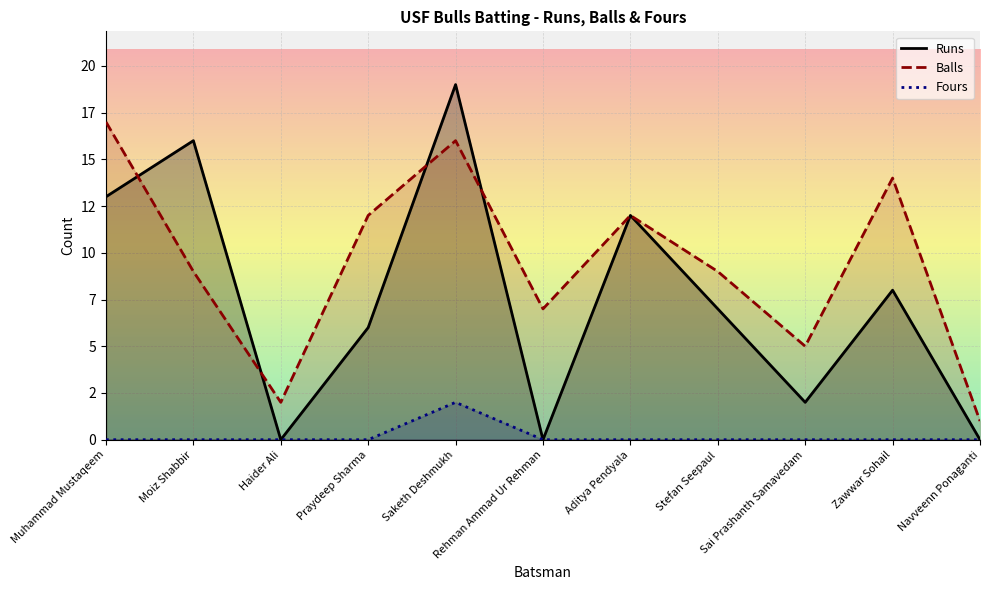

What position from the left is Praydeep Sharma?

4